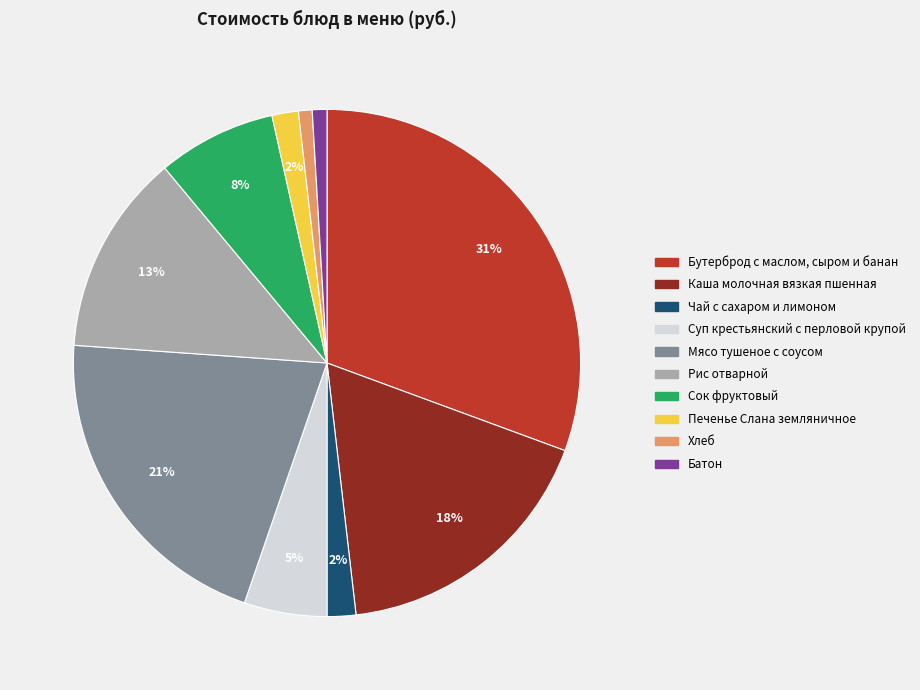

What percentage is the Мясо тушеное с соусом slice, to the nearest percent?

21%